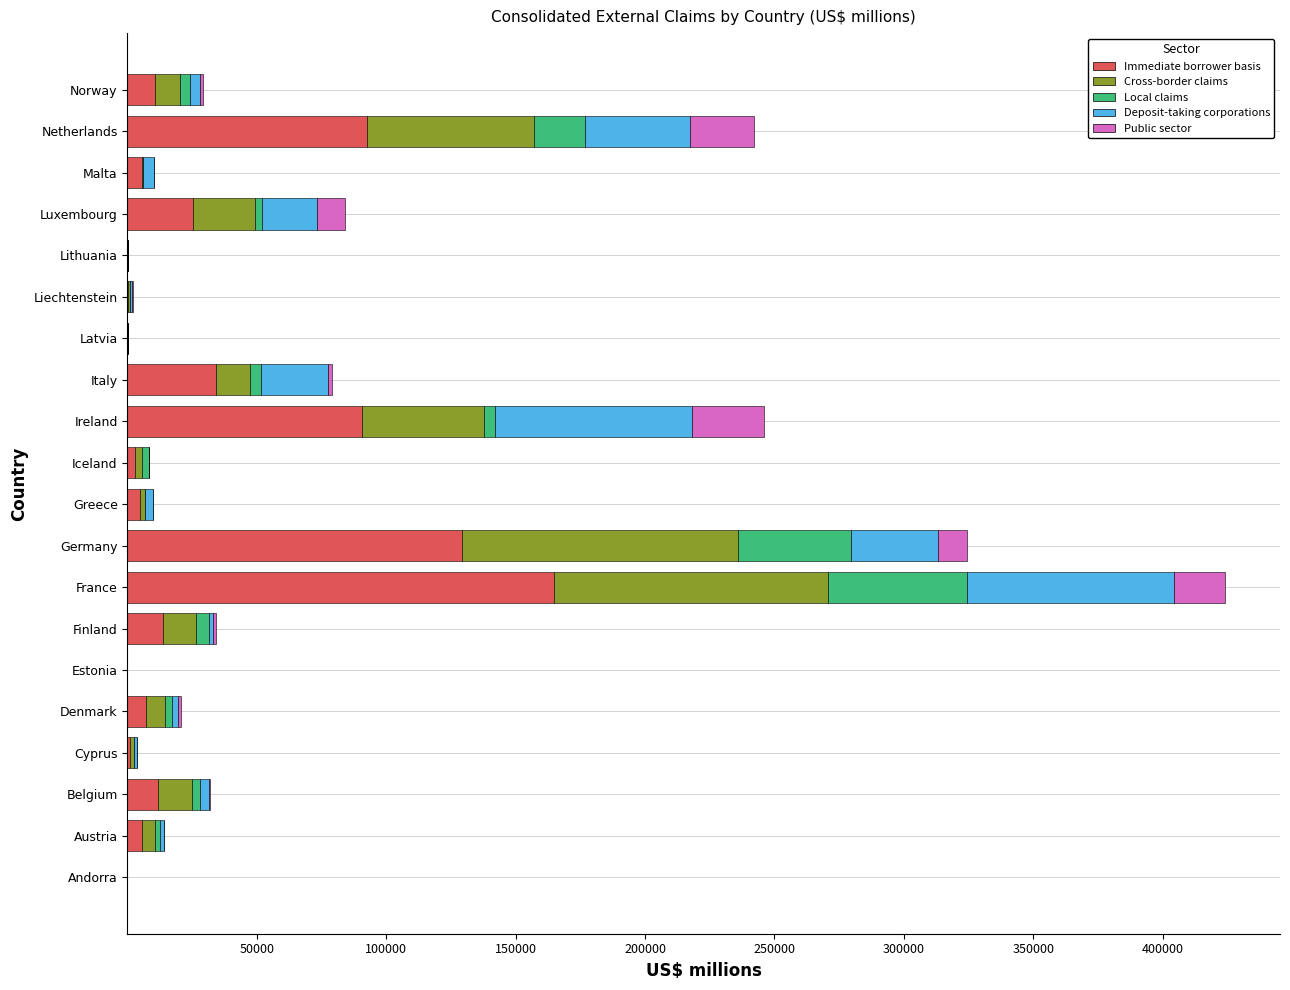

What is the approximate value of Immediate borrower basis at Netherlands?

92497